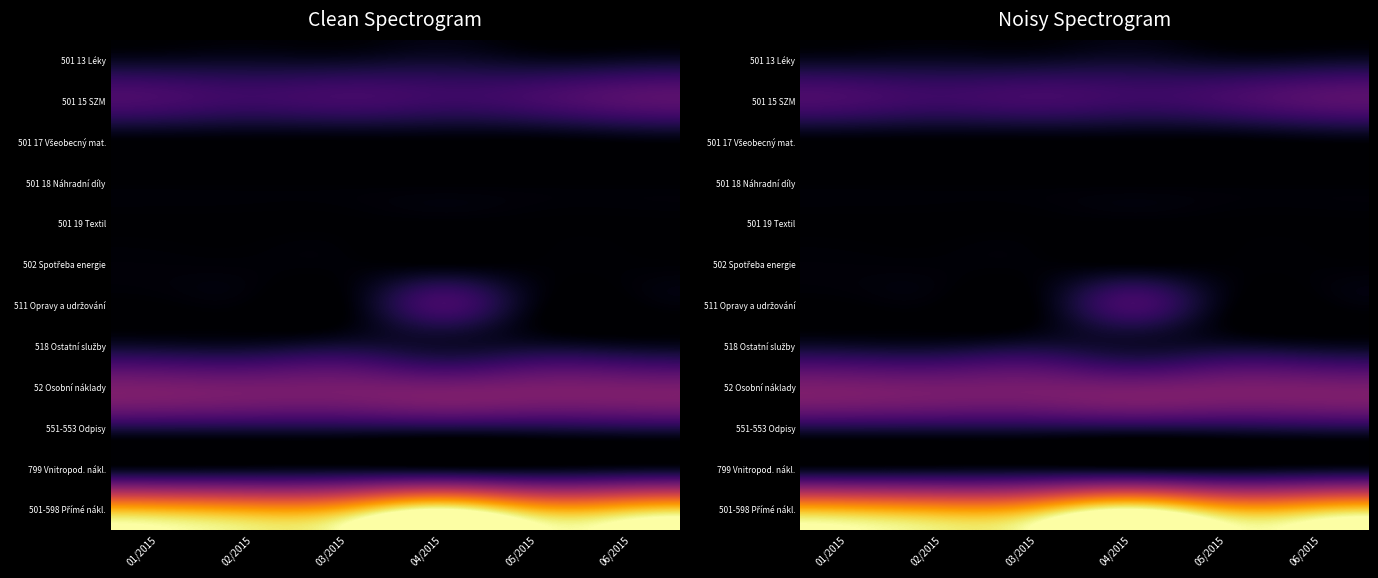

At how many categories does at least one series exceed 15347?

1